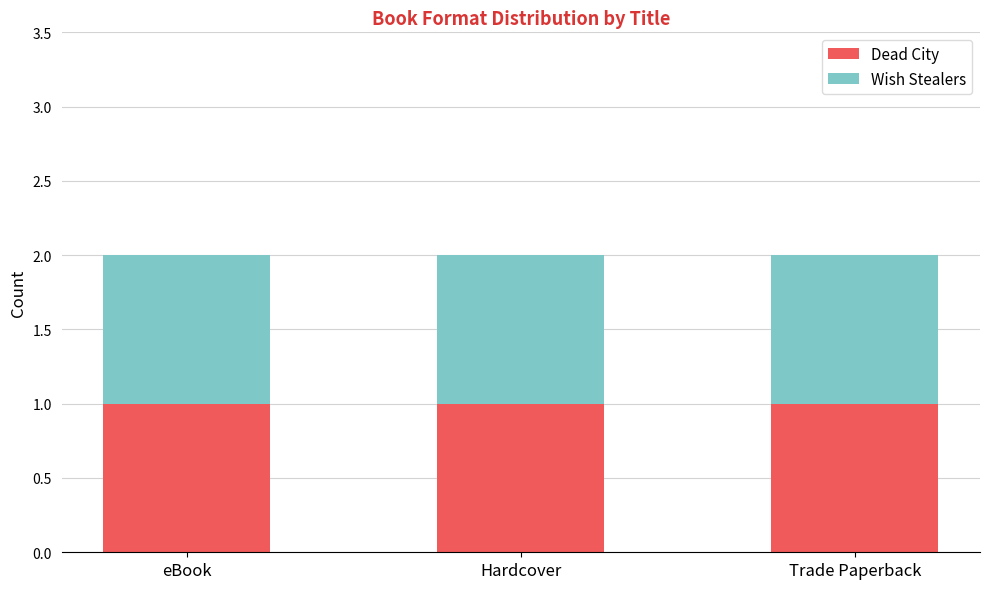

At Dead City, list the series in order from largest to smallest.

eBook, Hardcover, Trade Paperback